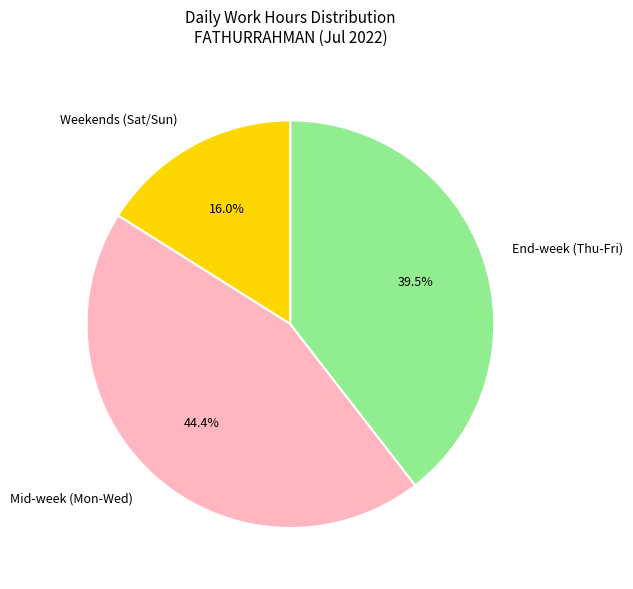

Which has a higher value, Mid-week (Mon-Wed) or End-week (Thu-Fri)?

Mid-week (Mon-Wed)